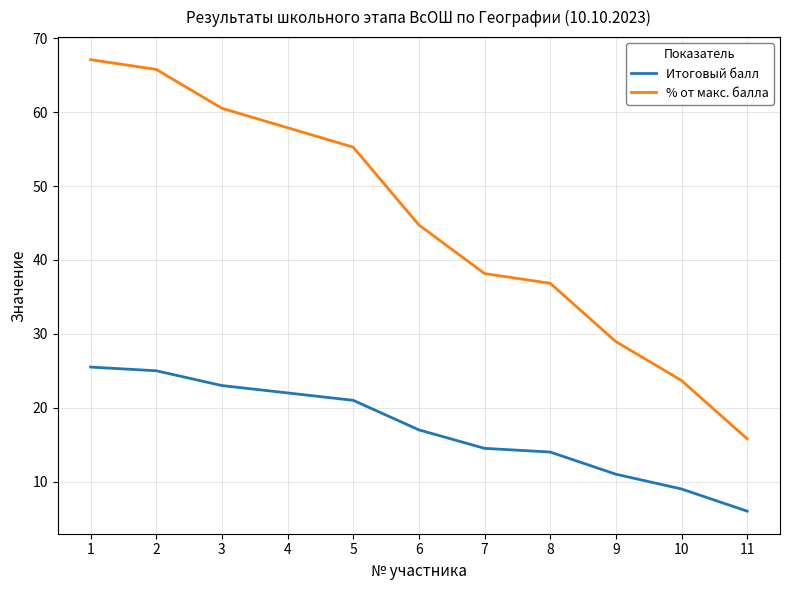

Which category has the lowest value across all series?

11